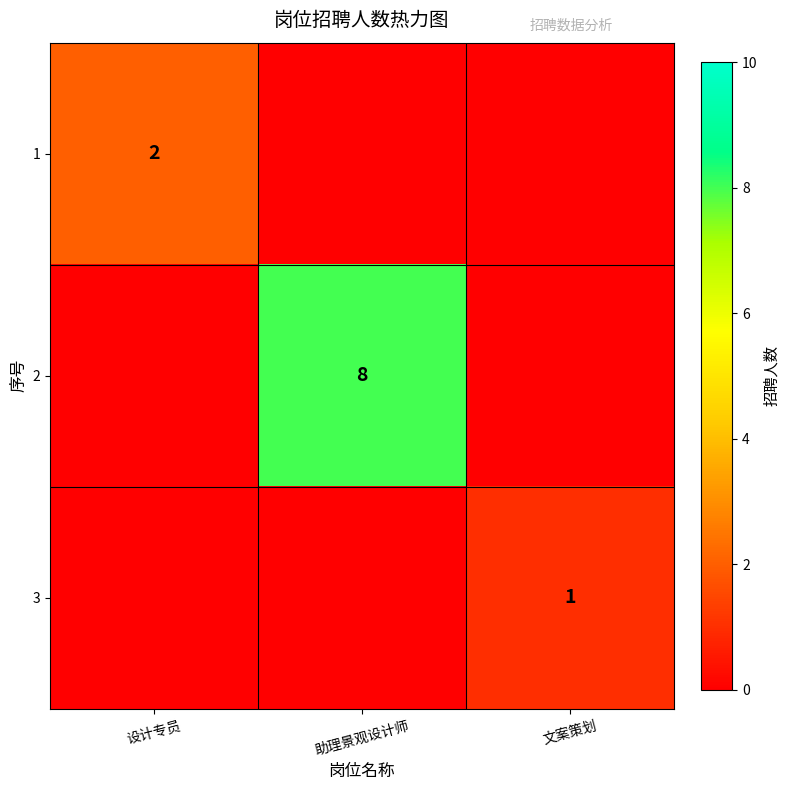

The 1 series shows 1 at 设计专员. True or false?

False